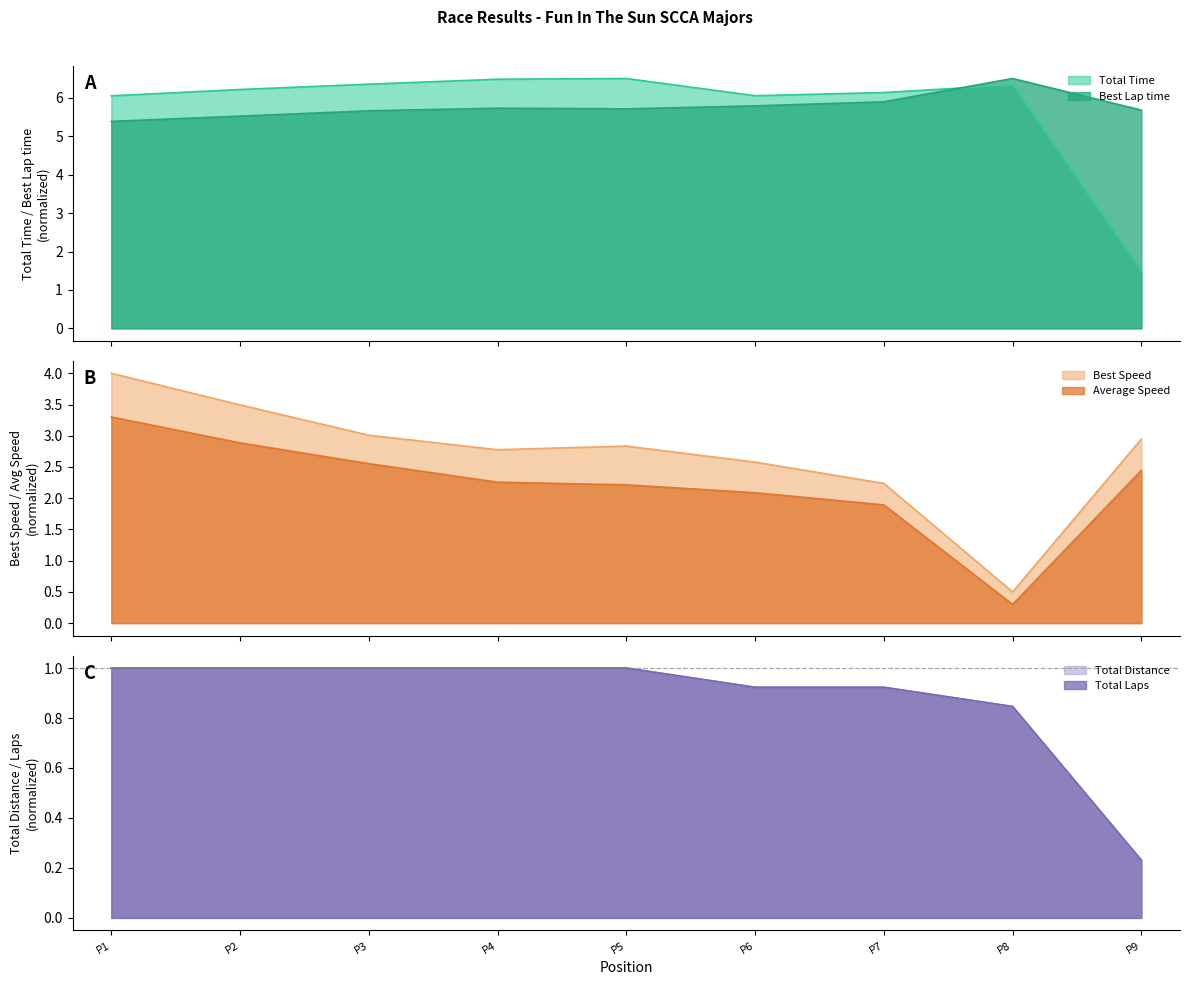

Reading left to right, what are all the values shown in this chart?

Total Time: 6.0	6.2	6.4	6.5	6.5	6.1	6.1	6.3	1.5
Best Lap time: 5.4	5.5	5.7	5.7	5.7	5.8	5.9	6.5	5.7
Best Speed: 4.0	3.5	3.0	2.8	2.8	2.6	2.2	0.5	2.9
Average Speed: 3.3	2.9	2.6	2.3	2.2	2.1	1.9	0.3	2.4
Total Distance: 1.0	1.0	1.0	1.0	1.0	0.9	0.9	0.8	0.2
Total Laps: 1.0	1.0	1.0	1.0	1.0	0.9	0.9	0.8	0.2